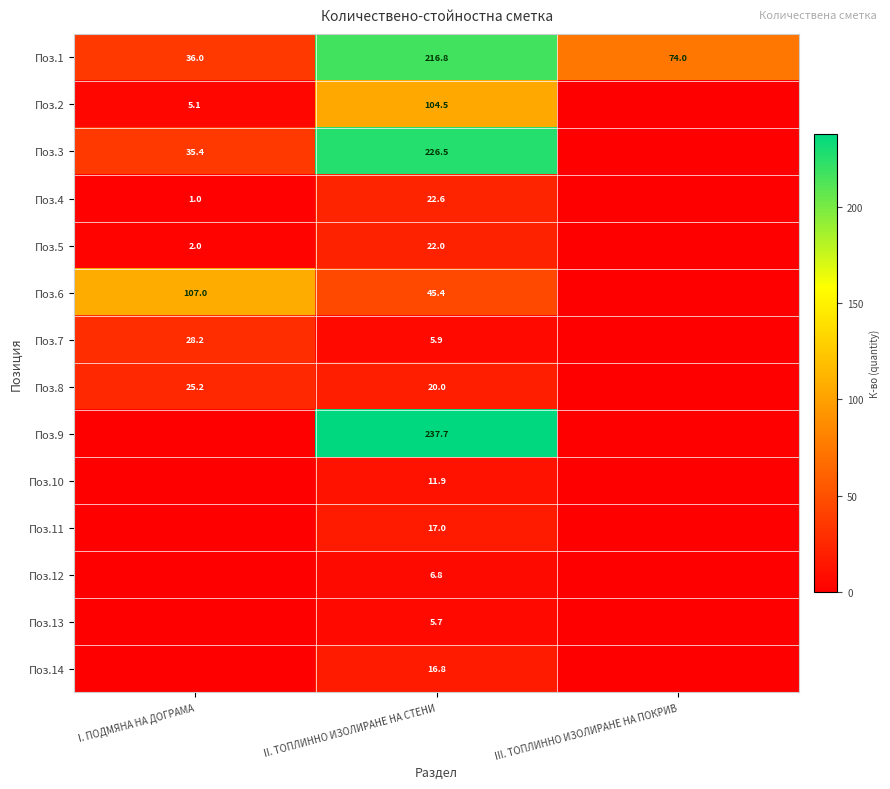

The value of Поз.1 at I. ПОДМЯНА НА ДОГРАМА is 36.0. True or false?

True